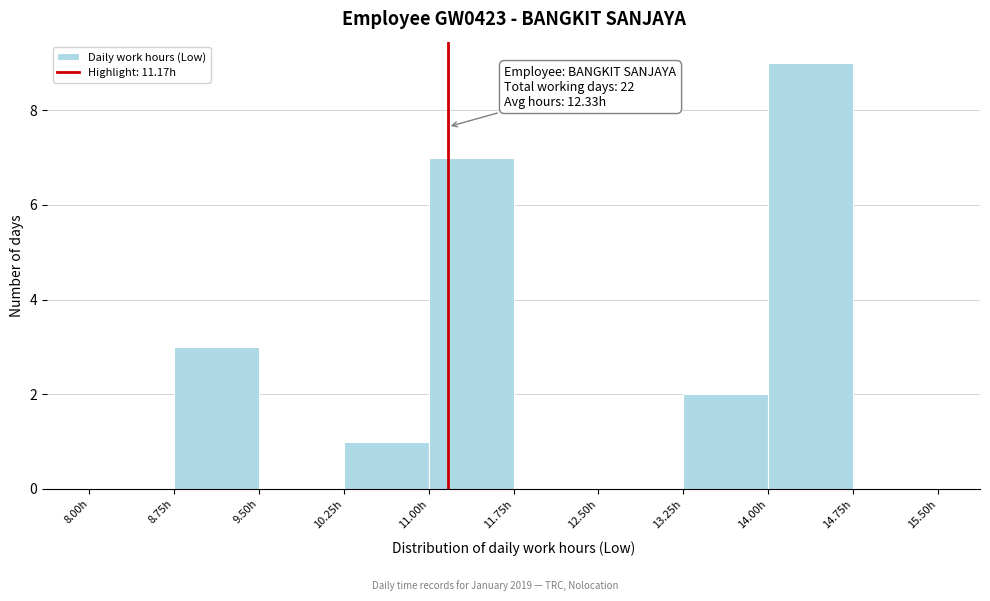

Over which range of the x-axis is the bar tallest?

14.00 to 14.75